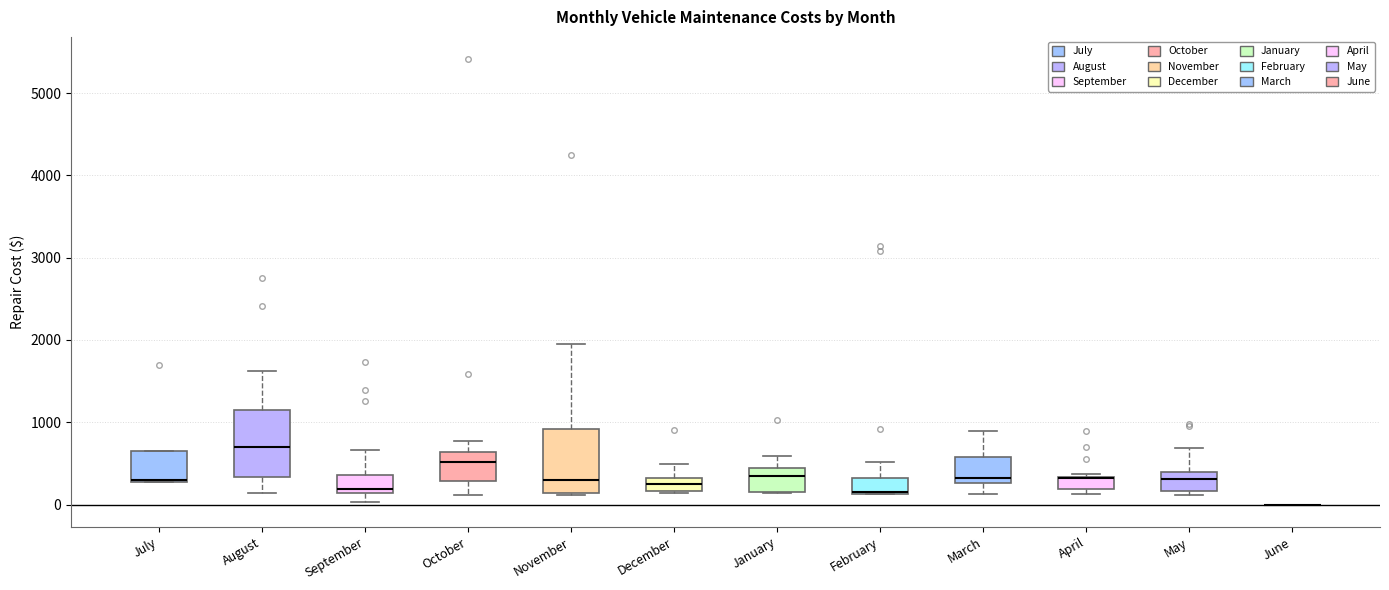

Where does the median line of the box for May sit on the y-axis? The values are not printed on the chart, so give them approximately, as read against the axis.

300